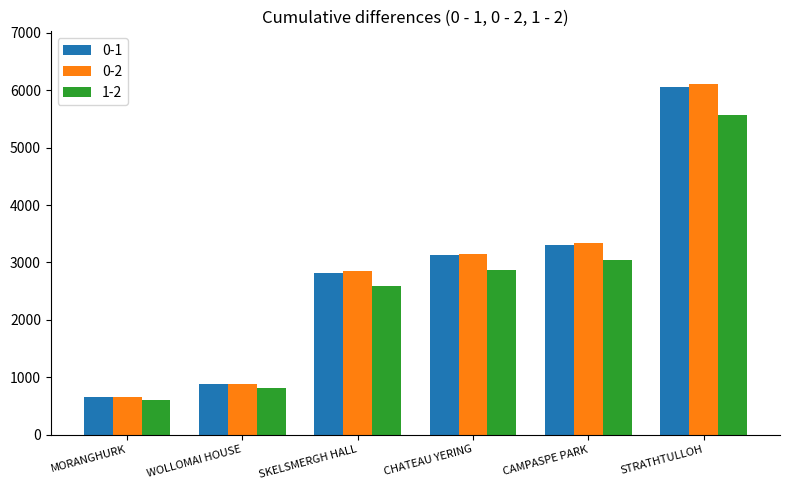

How many values in the 0-1 series are below 3122?

3